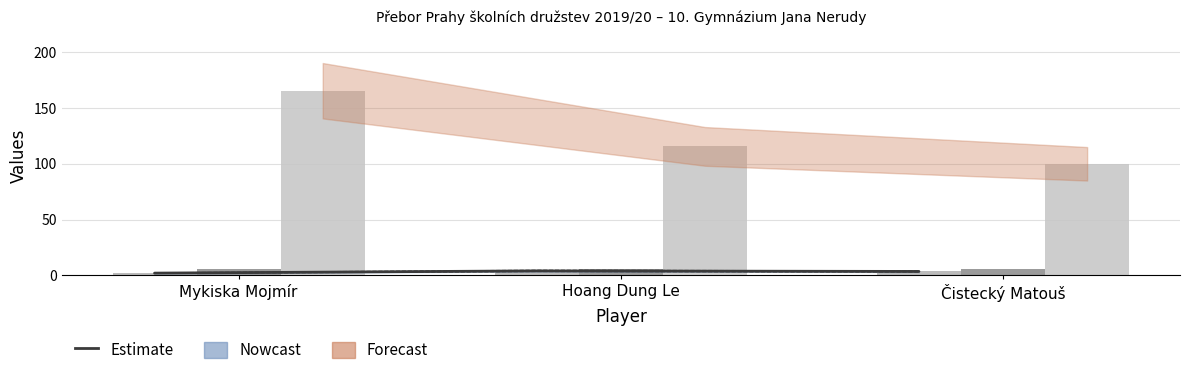

At which category is the sum across all series the highest?

Mykiska Mojmír